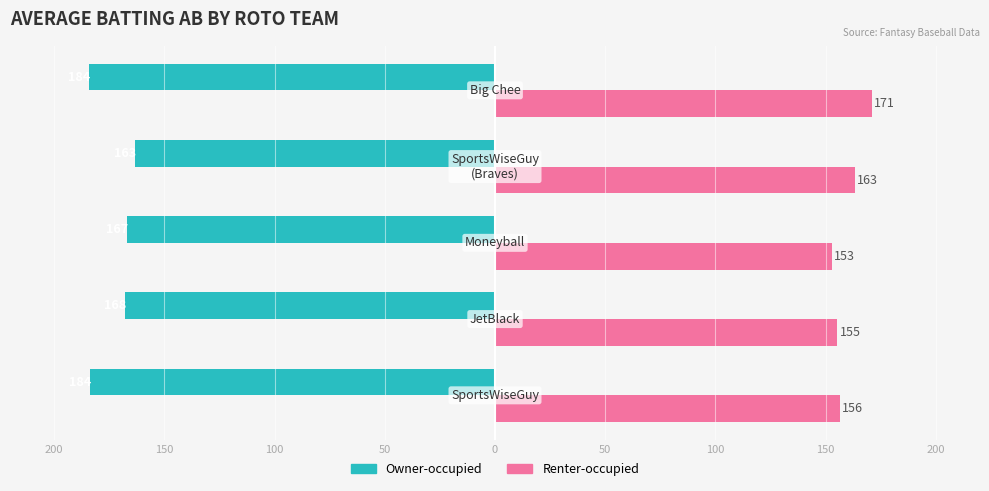

What is the value of the Renter-occupied bar at the 2nd from the left?

155.3